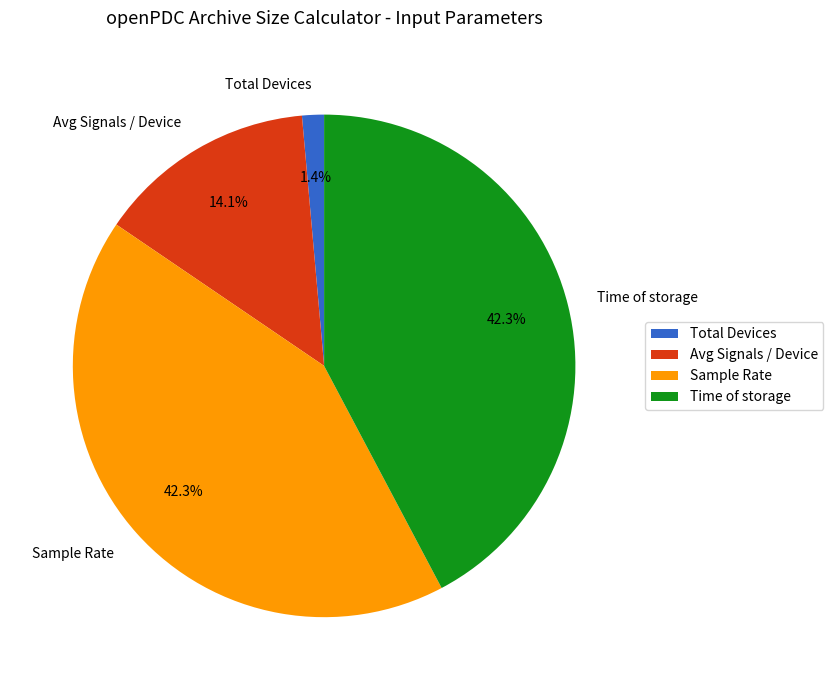

How many segments does this pie chart have?

4